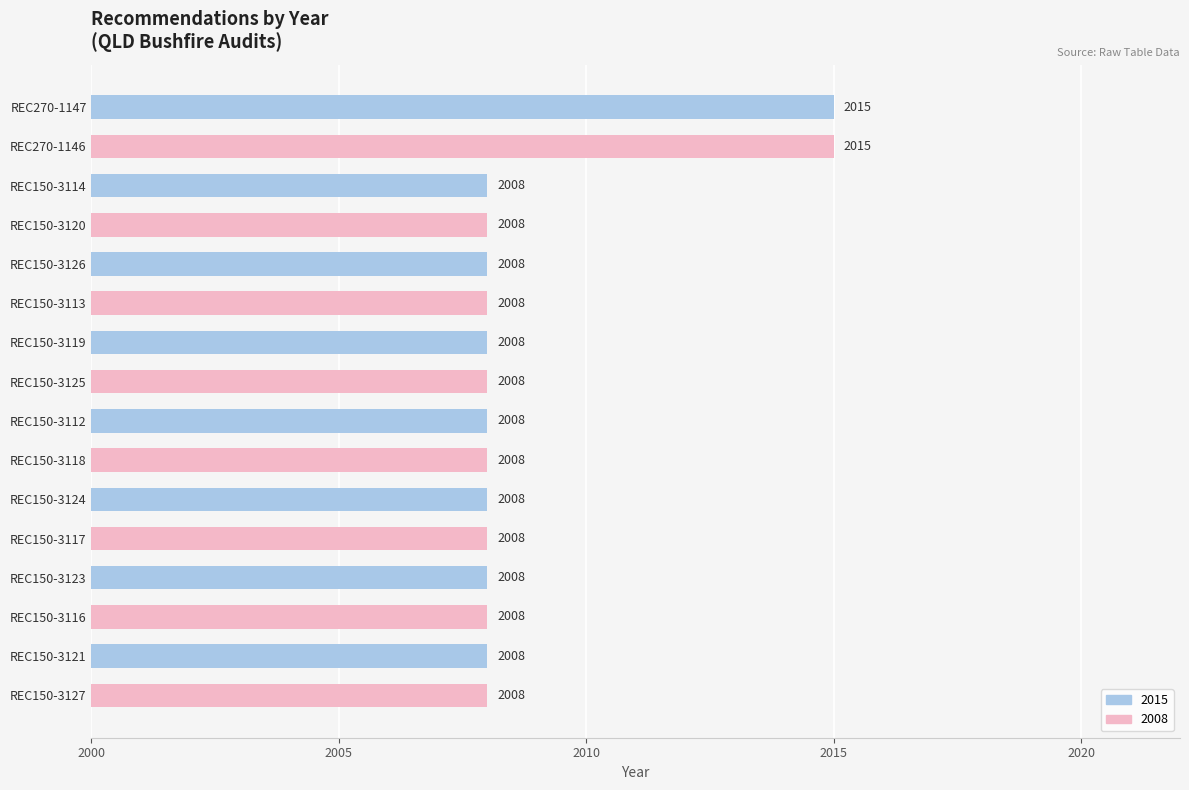

What is the sum of all values?

32142